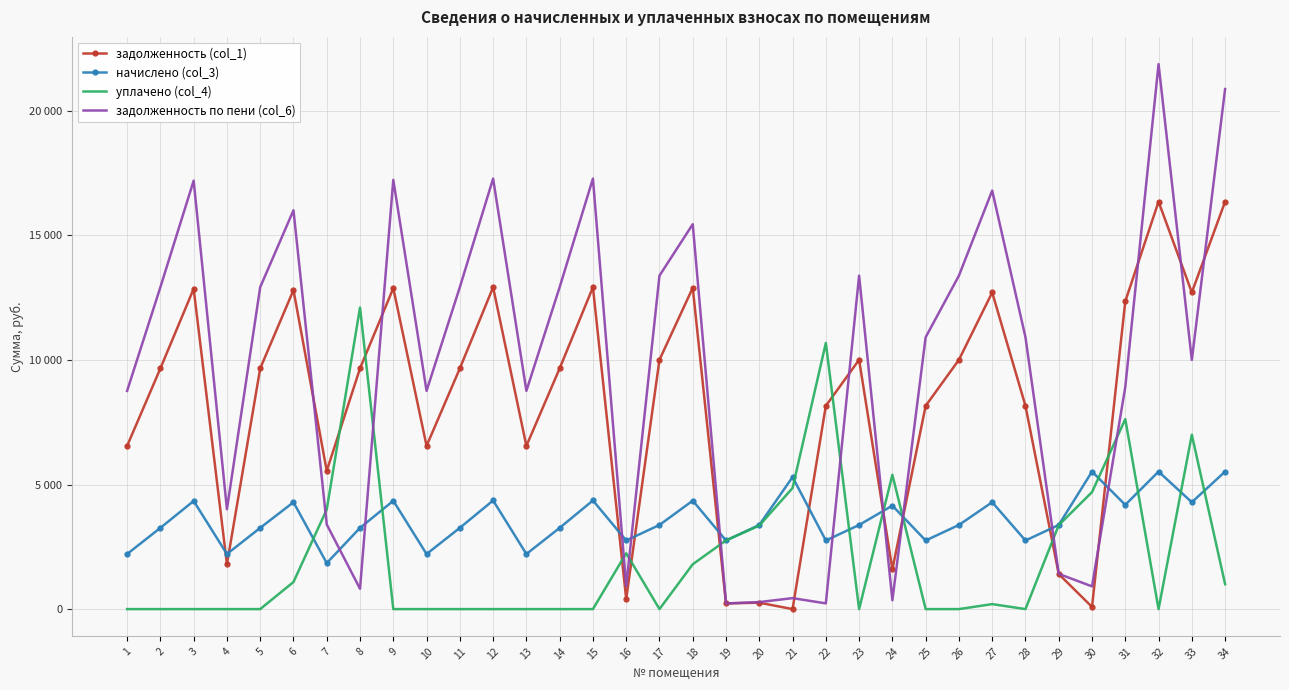

Where is уплачено (col_4) nearest to the value 6054?

24